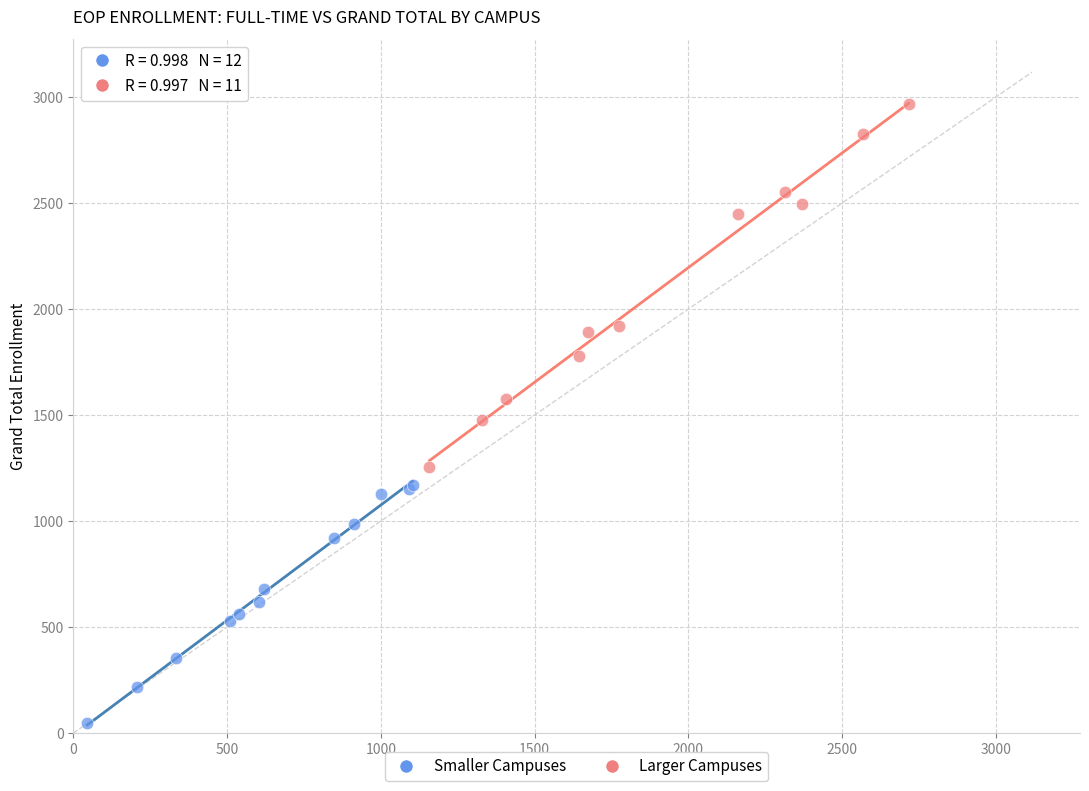

What are all the series names shown in the legend?

Smaller Campuses, Larger Campuses